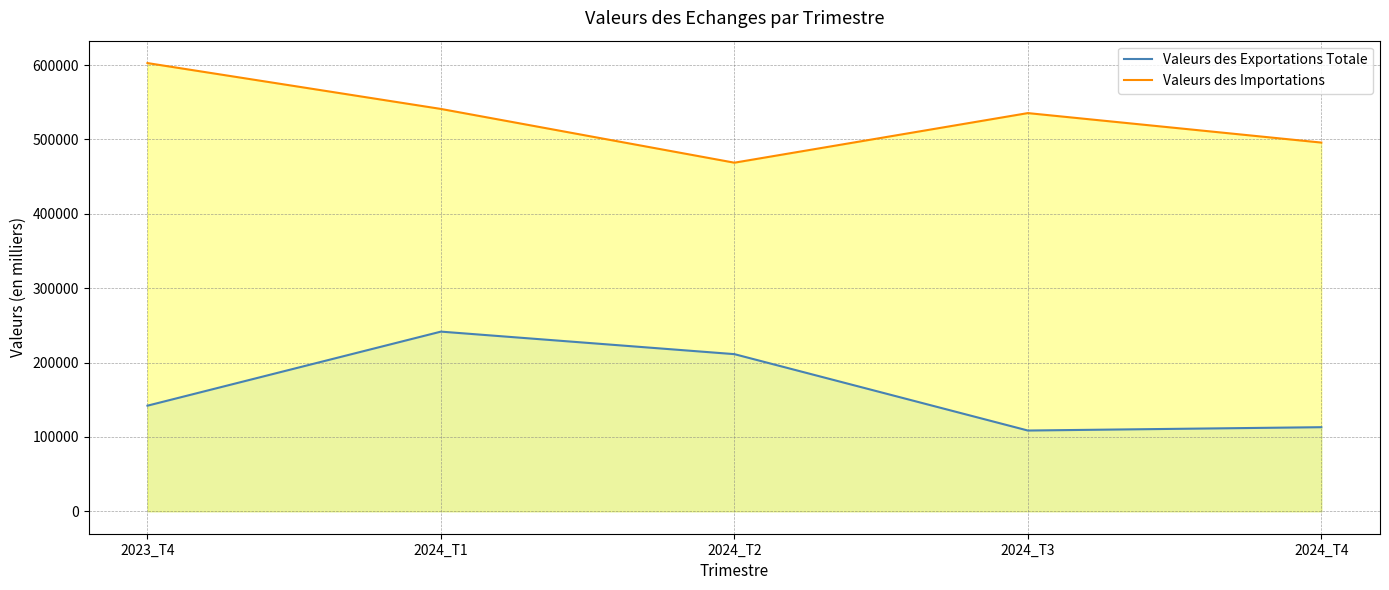

At which category is the sum across all series the highest?

2024_T1